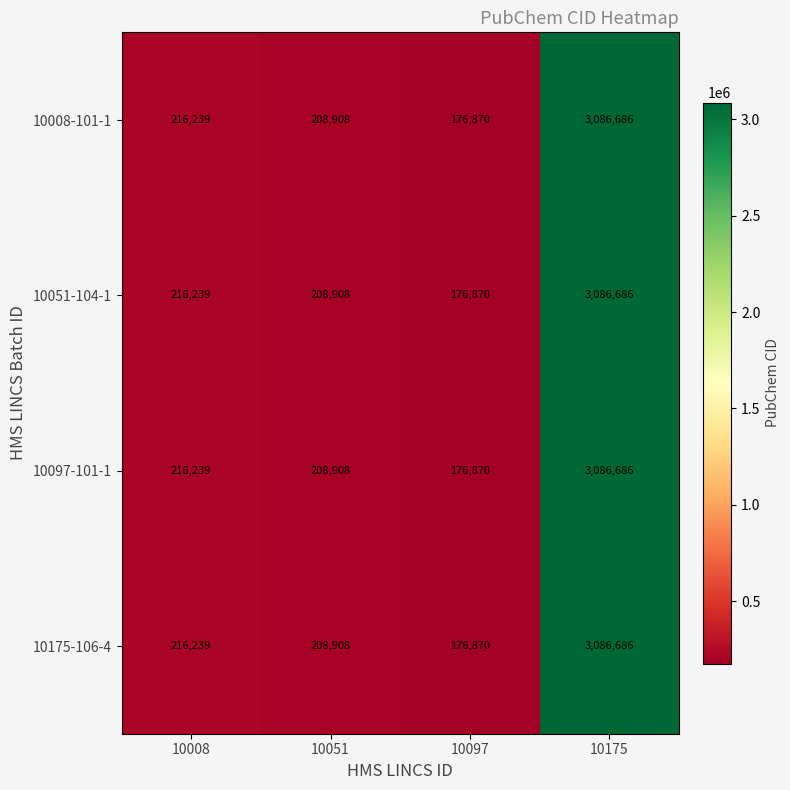

What value does the 10008-101-1 series have at 10097, to the nearest 50?

176850